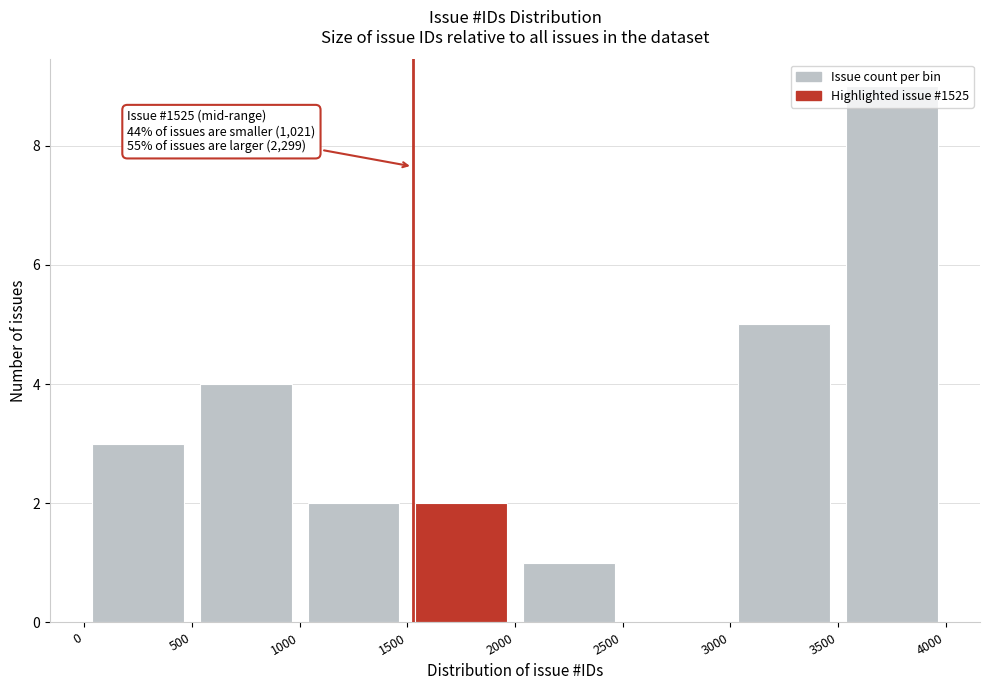

Which range on the x-axis has the tallest bar?

3500 to 4000